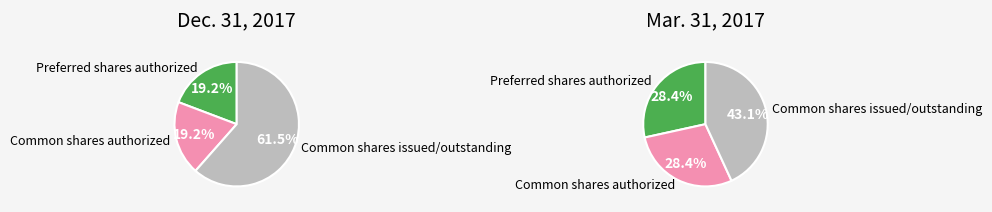

Which series has the widest spread of values?

values_dec2017